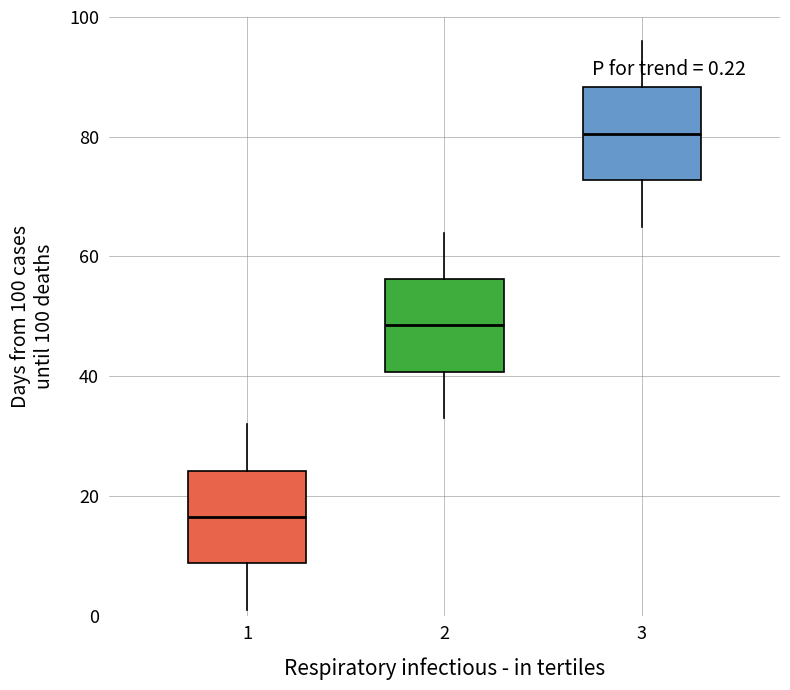

Which box's median line is the lowest?

1